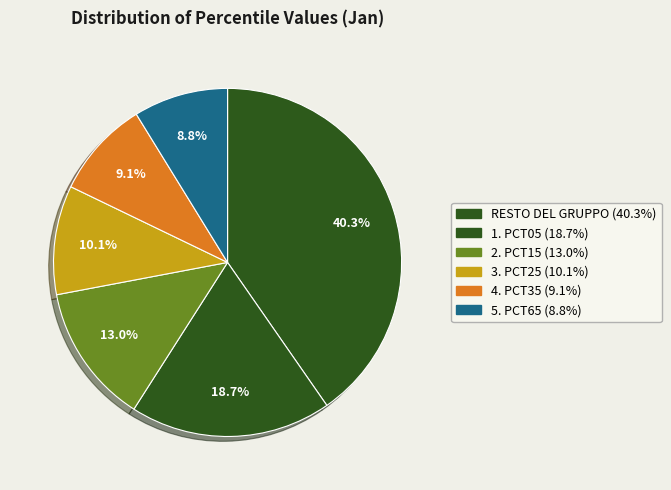

How many segments does this pie chart have?

6